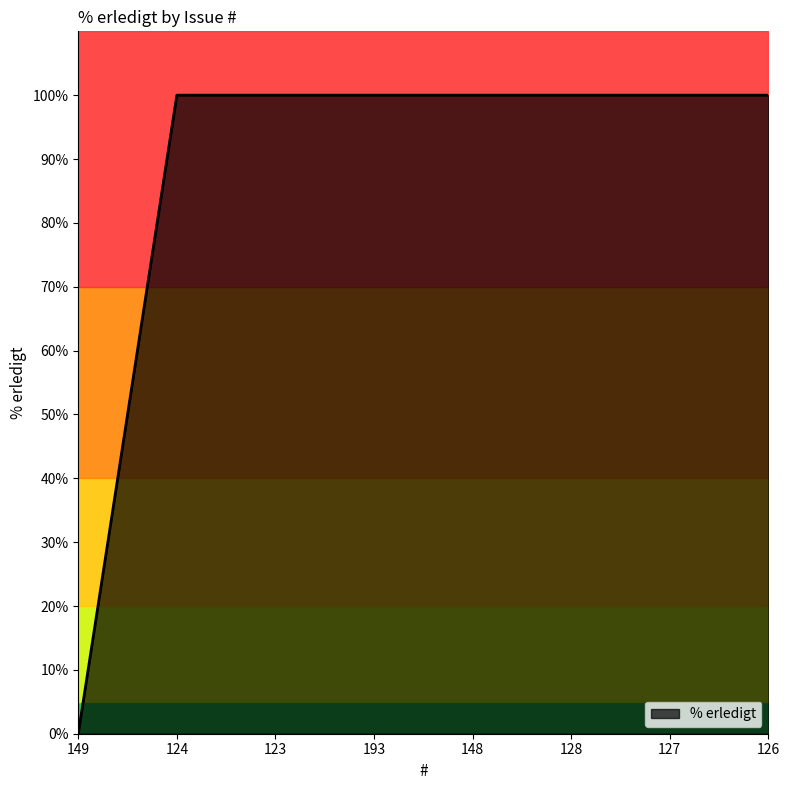

Read the value at 128.

100